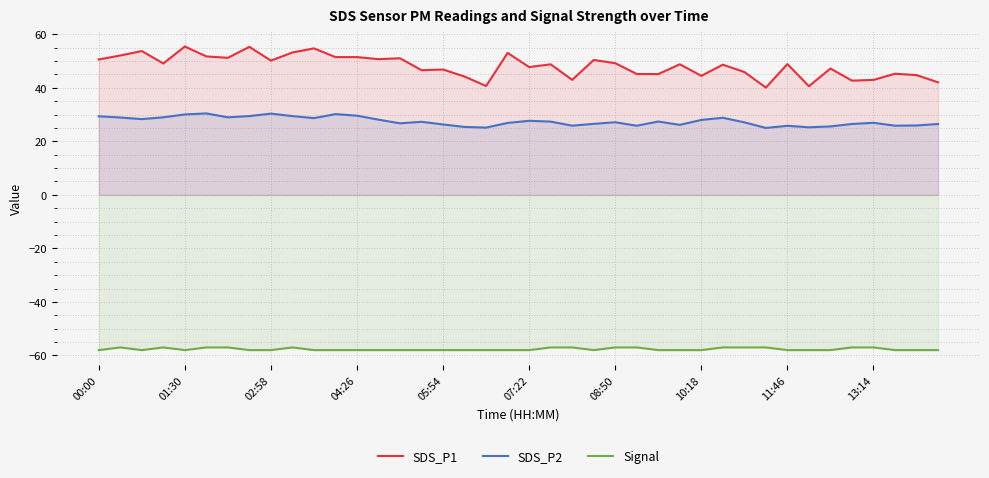

Which series has the largest total across all categories?

SDS_P1